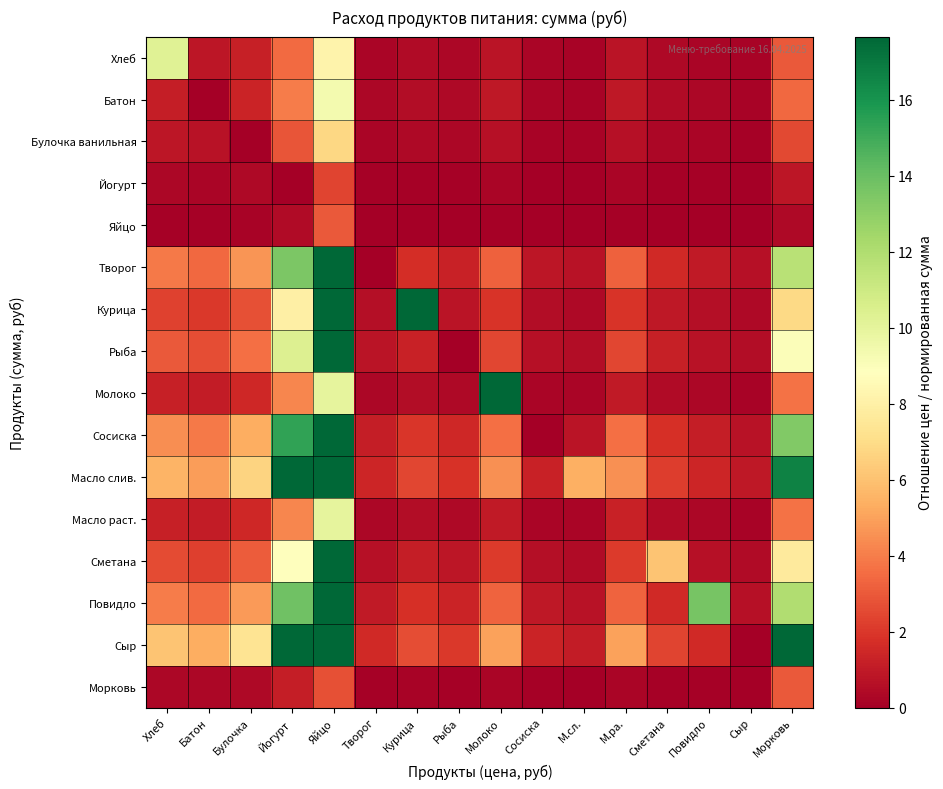

Reading left to right, transcribe all the data shown in this chart.

Хлеб: Хлеб=10.2	Батон=0.9	Булочка=1.2	Йогурт=3.5	Яйцо=8.2	Творог=0.3	Курица=0.4	Рыба=0.3	Молоко=0.8	Сосиска=0.2	М.сл.=0.2	М.ра.=0.8	Сметана=0.4	Повидло=0.2	Сыр=0.2	Морковь=3.0
Батон: Хлеб=1.1	Батон=0.0	Булочка=1.4	Йогурт=4.0	Яйцо=9.3	Творог=0.3	Курица=0.5	Рыба=0.4	Молоко=0.9	Сосиска=0.3	М.сл.=0.2	М.ра.=0.9	Сметана=0.4	Повидло=0.3	Сыр=0.2	Морковь=3.4
Булочка ванильная: Хлеб=0.8	Батон=0.7	Булочка=0.0	Йогурт=2.9	Яйцо=6.8	Творог=0.2	Курица=0.4	Рыба=0.3	Молоко=0.7	Сосиска=0.2	М.сл.=0.1	М.ра.=0.7	Сметана=0.3	Повидло=0.2	Сыр=0.1	Морковь=2.5
Йогурт: Хлеб=0.3	Батон=0.3	Булочка=0.3	Йогурт=0.0	Яйцо=2.4	Творог=0.1	Курица=0.1	Рыба=0.1	Молоко=0.2	Сосиска=0.1	М.сл.=0.1	М.ра.=0.2	Сметана=0.1	Повидло=0.1	Сыр=0.0	Морковь=0.9
Яйцо: Хлеб=0.1	Батон=0.1	Булочка=0.1	Йогурт=0.4	Яйцо=3.0	Творог=0.0	Курица=0.1	Рыба=0.0	Молоко=0.1	Сосиска=0.0	М.сл.=0.0	М.ра.=0.1	Сметана=0.0	Повидло=0.0	Сыр=0.0	Морковь=0.4
Творог: Хлеб=3.9	Батон=3.4	Булочка=4.7	Йогурт=13.5	Яйцо=31.8	Творог=0.0	Курица=1.7	Рыба=1.3	Молоко=3.2	Сосиска=0.9	М.сл.=0.7	М.ра.=3.2	Сметана=1.5	Повидло=1.0	Сыр=0.6	Морковь=11.7
Курица: Хлеб=2.3	Батон=2.0	Булочка=2.8	Йогурт=8.0	Яйцо=18.8	Творог=0.6	Курица=39.2	Рыба=0.8	Молоко=1.9	Сосиска=0.5	М.сл.=0.4	М.ра.=1.9	Сметана=0.9	Повидло=0.6	Сыр=0.4	Морковь=6.9
Рыба: Хлеб=3.0	Батон=2.6	Булочка=3.6	Йогурт=10.4	Яйцо=24.5	Творог=0.8	Курица=1.3	Рыба=0.0	Молоко=2.5	Сосиска=0.7	М.сл.=0.5	М.ра.=2.5	Сметана=1.2	Повидло=0.8	Сыр=0.5	Морковь=9.0
Молоко: Хлеб=1.2	Батон=1.1	Булочка=1.5	Йогурт=4.2	Яйцо=10.0	Творог=0.3	Курица=0.5	Рыба=0.4	Молоко=50.0	Сосиска=0.3	М.сл.=0.2	М.ра.=1.0	Сметана=0.5	Повидло=0.3	Сыр=0.2	Морковь=3.7
Сосиска: Хлеб=4.4	Батон=3.9	Булочка=5.3	Йогурт=15.4	Яйцо=36.4	Творог=1.1	Курица=1.9	Рыба=1.5	Молоко=3.6	Сосиска=0.0	М.сл.=0.8	М.ра.=3.6	Сметана=1.7	Повидло=1.1	Сыр=0.7	Морковь=13.3
Масло слив.: Хлеб=5.6	Батон=4.9	Булочка=6.7	Йогурт=19.2	Яйцо=45.5	Творог=1.4	Курица=2.4	Рыба=1.9	Молоко=4.5	Сосиска=1.2	М.сл.=5.4	М.ра.=4.5	Сметана=2.2	Повидло=1.4	Сыр=0.9	Морковь=16.7
Масло раст.: Хлеб=1.2	Батон=1.1	Булочка=1.5	Йогурт=4.2	Яйцо=10.0	Творог=0.3	Курица=0.5	Рыба=0.4	Молоко=1.0	Сосиска=0.3	М.сл.=0.2	М.ра.=1.2	Сметана=0.5	Повидло=0.3	Сыр=0.2	Морковь=3.7
Сметана: Хлеб=2.6	Батон=2.2	Булочка=3.1	Йогурт=8.8	Яйцо=20.9	Творог=0.7	Курица=1.1	Рыба=0.9	Молоко=2.1	Сосиска=0.6	М.сл.=0.5	М.ра.=2.1	Сметана=6.1	Повидло=0.6	Сыр=0.4	Морковь=7.7
Повидло: Хлеб=4.0	Батон=3.5	Булочка=4.8	Йогурт=13.8	Яйцо=32.7	Творог=1.0	Курица=1.7	Рыба=1.3	Молоко=3.3	Сосиска=0.9	М.сл.=0.7	М.ра.=3.3	Сметана=1.6	Повидло=13.6	Сыр=0.7	Морковь=12.0
Сыр: Хлеб=6.1	Батон=5.3	Булочка=7.3	Йогурт=21.2	Яйцо=50.0	Творог=1.6	Курица=2.7	Рыба=2.0	Молоко=5.0	Сосиска=1.4	М.сл.=1.1	М.ра.=5.0	Сметана=2.4	Повидло=1.5	Сыр=0.0	Морковь=18.3
Морковь: Хлеб=0.3	Батон=0.3	Булочка=0.4	Йогурт=1.2	Яйцо=2.7	Творог=0.1	Курица=0.1	Рыба=0.1	Молоко=0.3	Сосиска=0.1	М.сл.=0.1	М.ра.=0.3	Сметана=0.1	Повидло=0.1	Сыр=0.1	Морковь=3.0